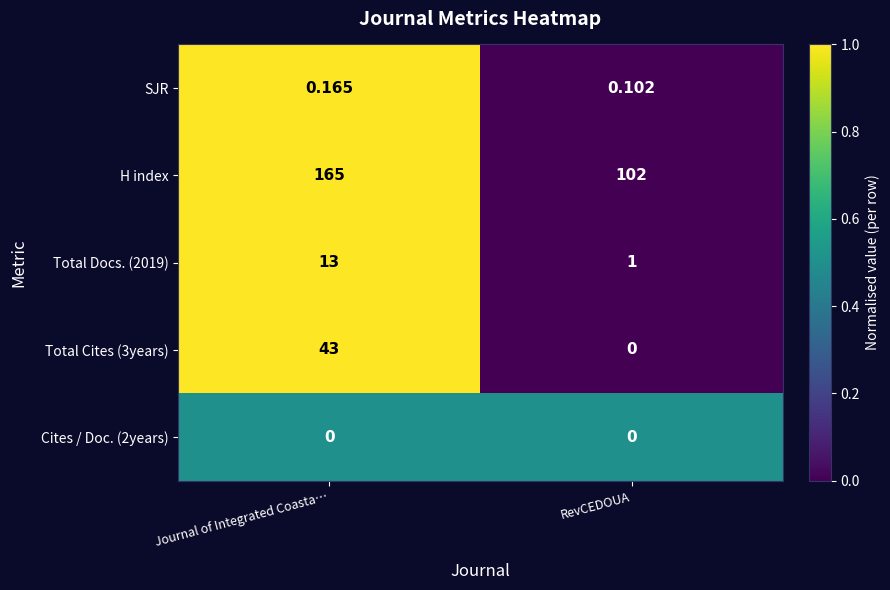

What is the difference between the highest and lowest values at Journal of Integrated Coasta…?

165.0